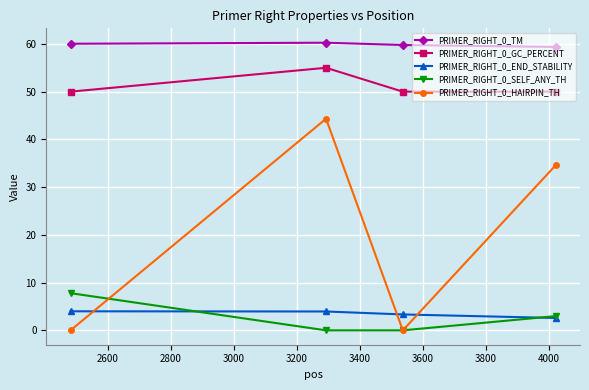

What is the value of the PRIMER_RIGHT_0_GC_PERCENT point at the 3rd from the left?

50.0